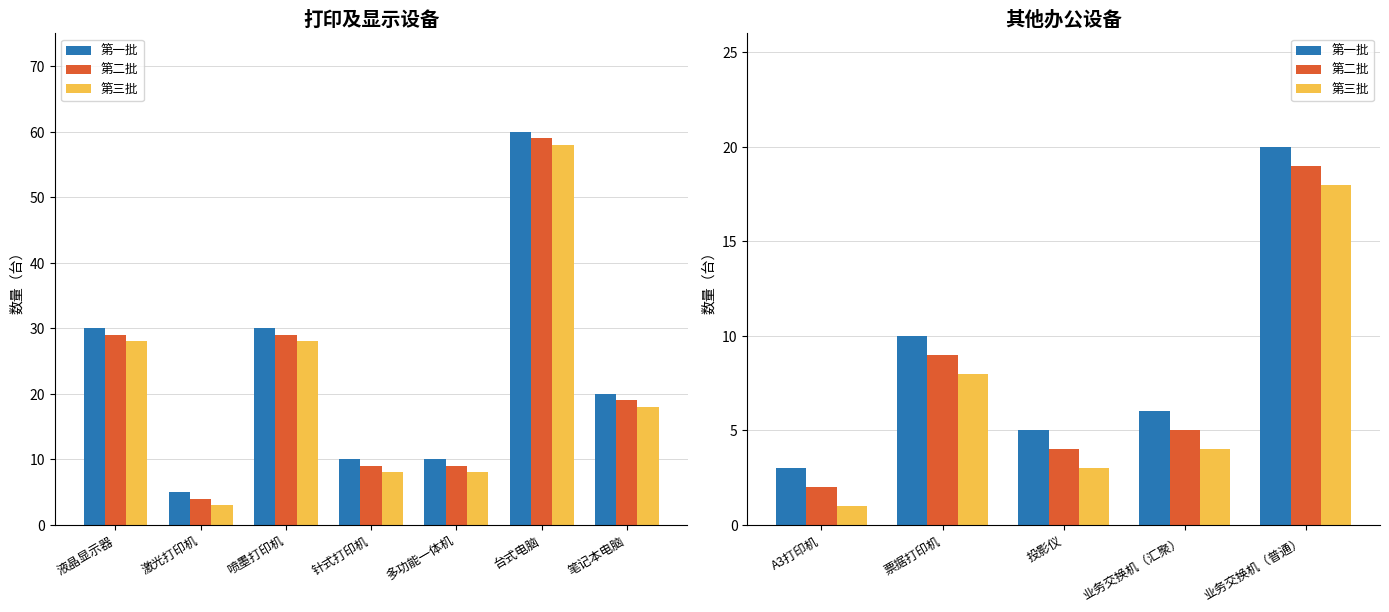

Are the bars grouped side by side (vs. stacked)?

Yes